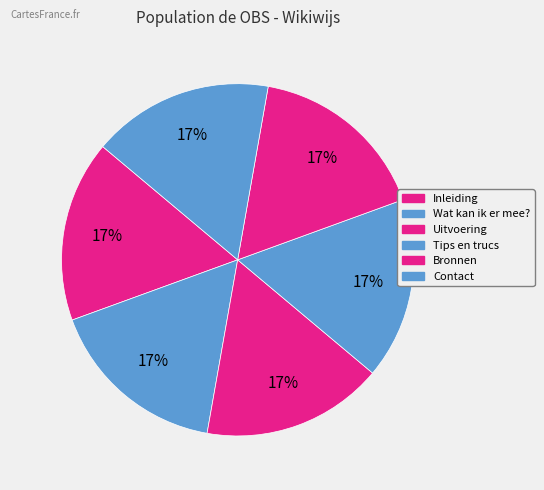

How many segments does this pie chart have?

6